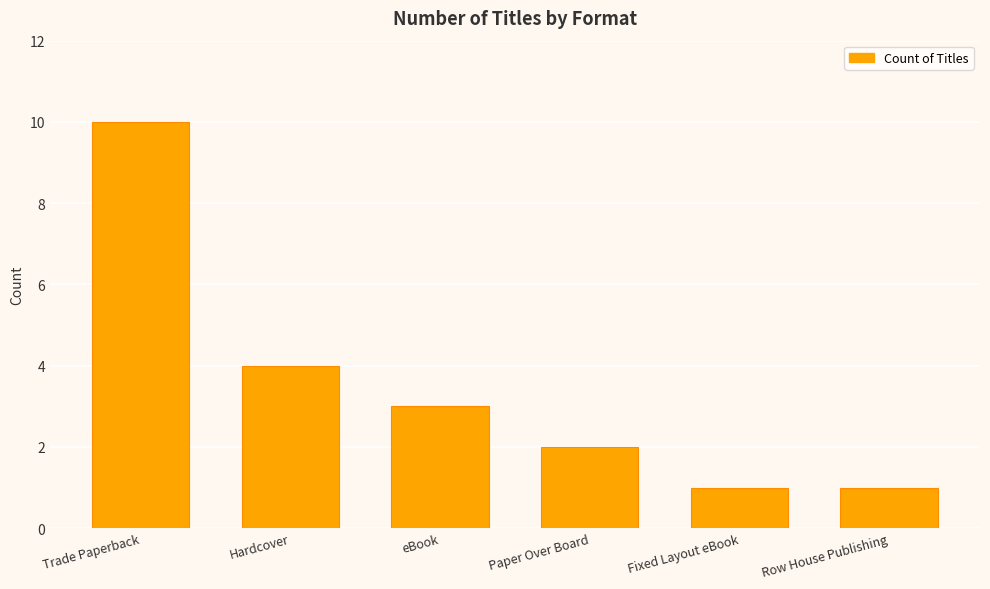

Count the number of categories in the chart.

6